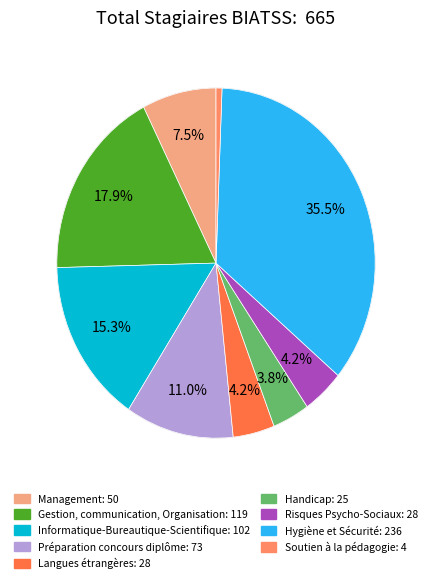

Is there a majority slice in this chart?

No